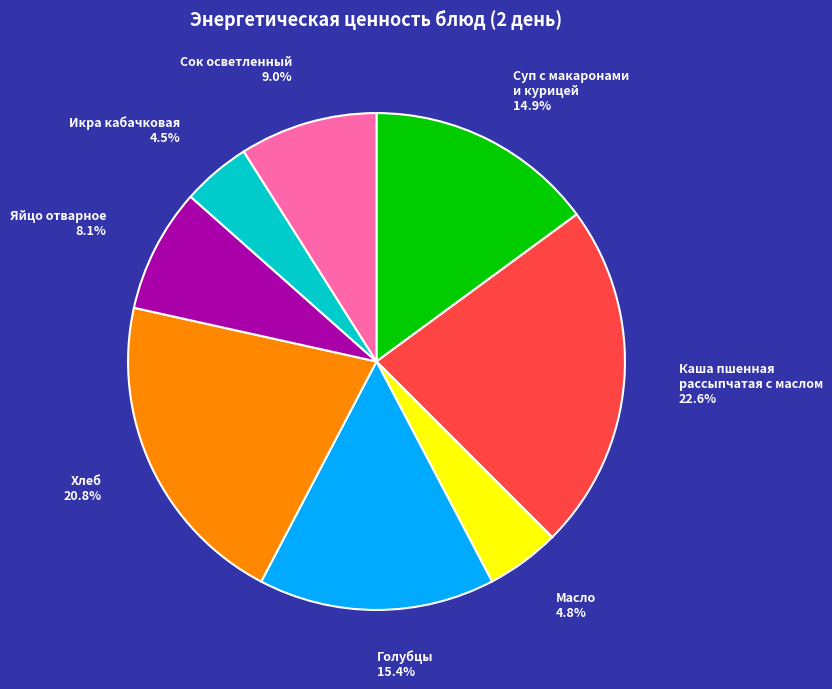

What percentage is NOT represented by Яйцо отварное?

91.9%